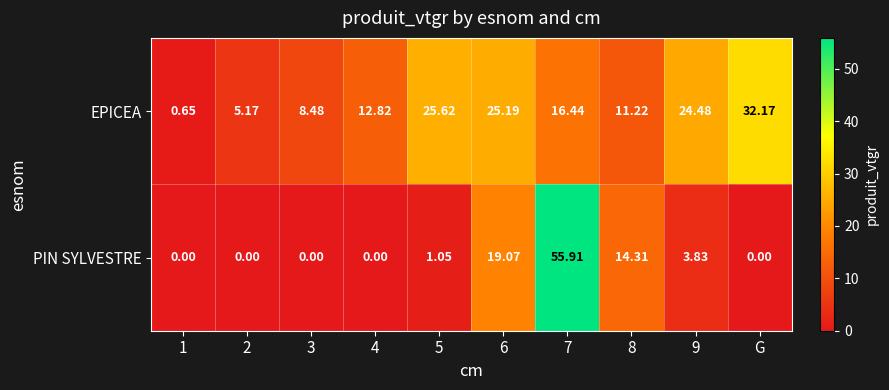

Is the value of EPICEA at G greater than the value of PIN SYLVESTRE at 2?

Yes